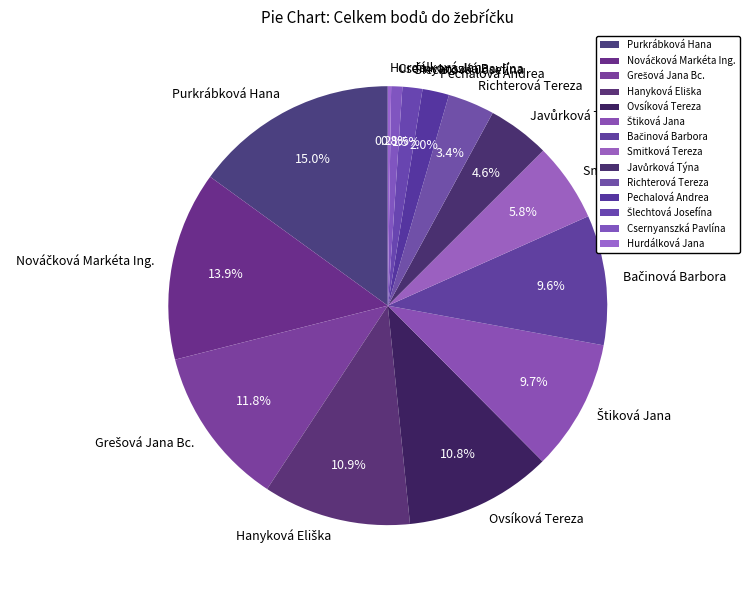

Which category has the biggest portion of the pie?

Purkrábková Hana